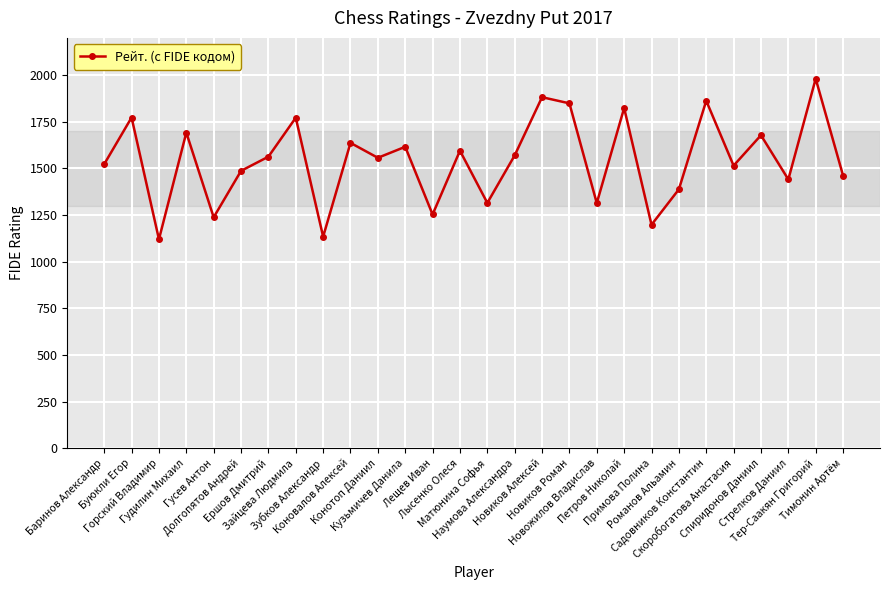

What is the value of the 8th point from the left?

1772